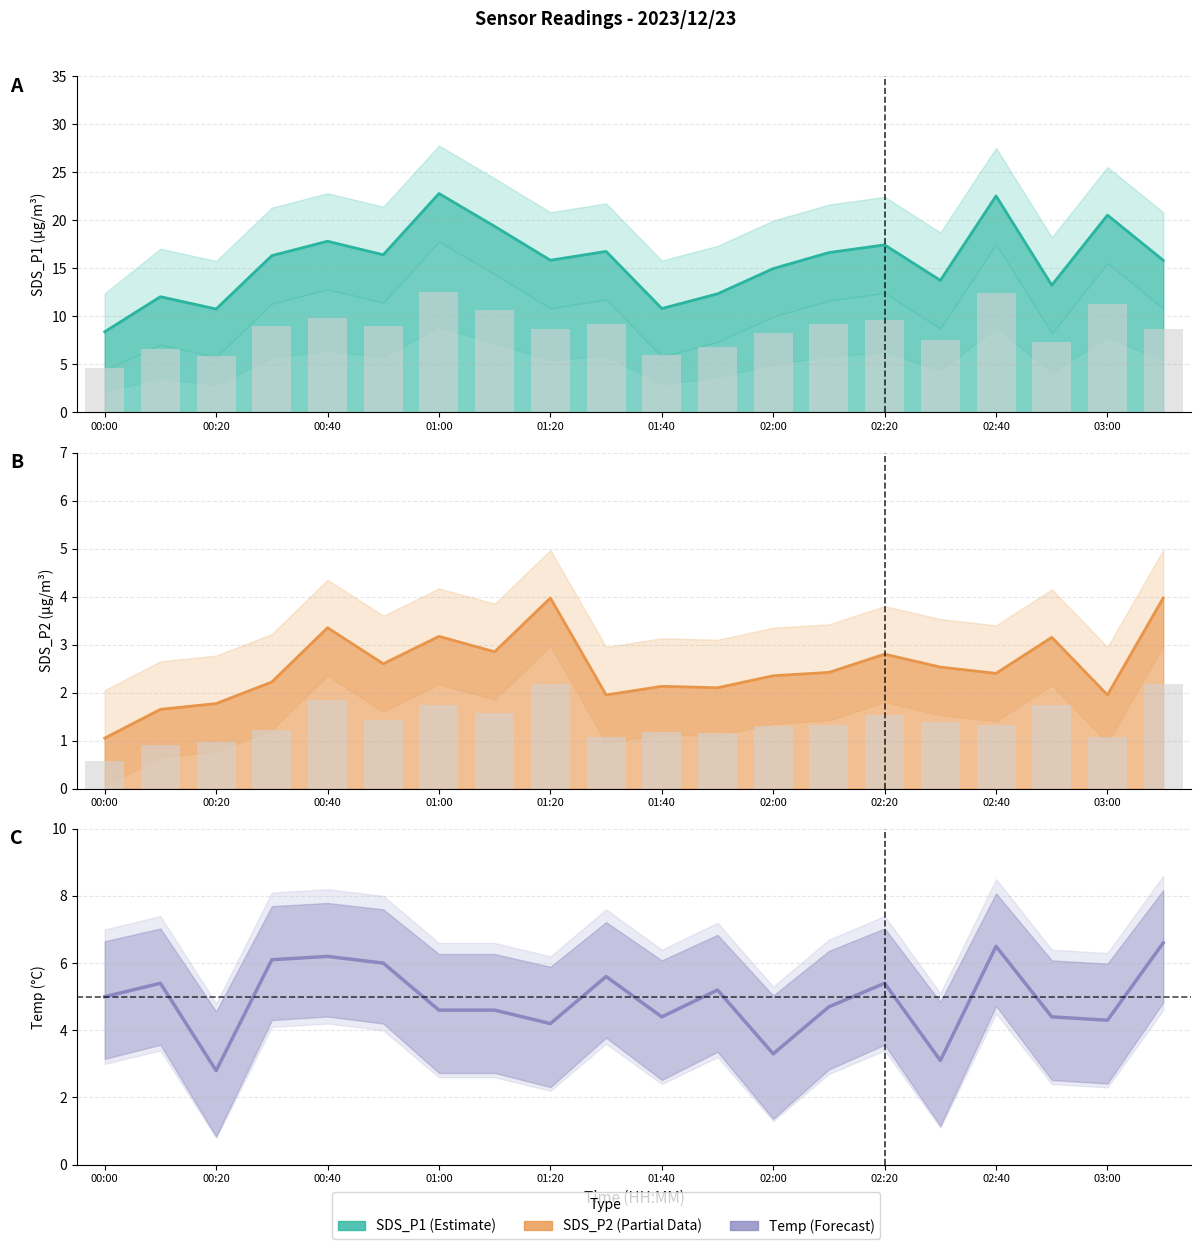

How many data points in raw bars are above 1?

17